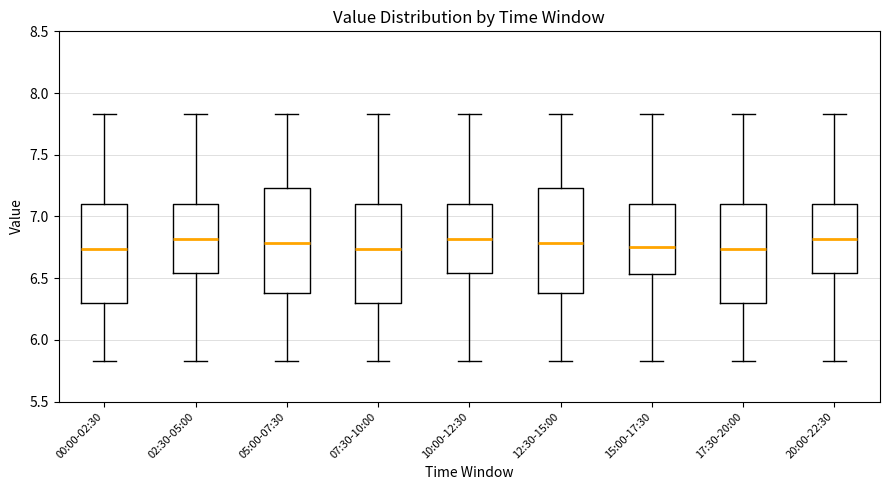

Reading left to right, read every box against the y-axis: the position of its median line, the range the box covers, and the ends of its whiskers. The values are not printed on the chart, so give them approximately, as read against the axis.

00:00-02:30: median 6.75, box 6.30 to 7.10, whiskers 5.85 to 7.85
02:30-05:00: median 6.80, box 6.55 to 7.10, whiskers 5.85 to 7.85
05:00-07:30: median 6.80, box 6.40 to 7.25, whiskers 5.85 to 7.85
07:30-10:00: median 6.75, box 6.30 to 7.10, whiskers 5.85 to 7.85
10:00-12:30: median 6.80, box 6.55 to 7.10, whiskers 5.85 to 7.85
12:30-15:00: median 6.80, box 6.40 to 7.25, whiskers 5.85 to 7.85
15:00-17:30: median 6.75, box 6.55 to 7.10, whiskers 5.85 to 7.85
17:30-20:00: median 6.75, box 6.30 to 7.10, whiskers 5.85 to 7.85
20:00-22:30: median 6.80, box 6.55 to 7.10, whiskers 5.85 to 7.85